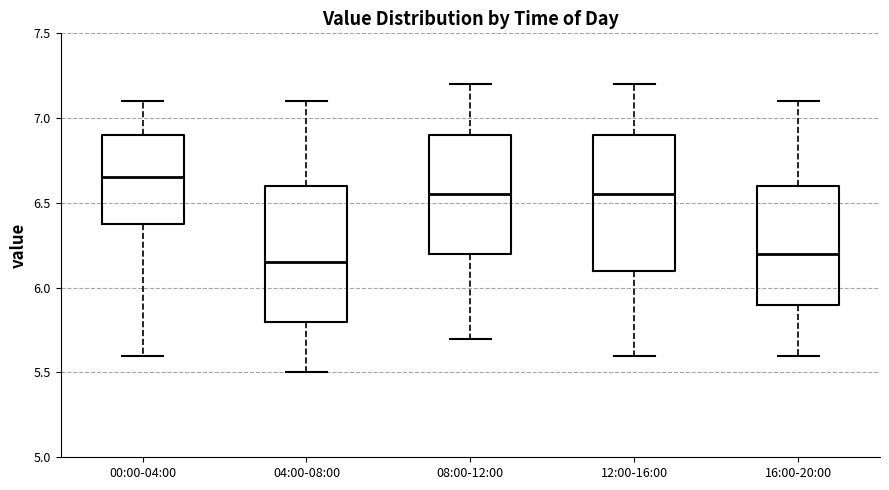

Reading left to right, transcribe this box plot: for each box, give where its median line is, the range the box spans, and where its two whiskers end, as read against the y-axis. The values are not printed on the chart, so give them approximately, as read against the axis.

00:00-04:00: median 6.65, box 6.40 to 6.90, whiskers 5.60 to 7.10
04:00-08:00: median 6.15, box 5.80 to 6.60, whiskers 5.50 to 7.10
08:00-12:00: median 6.55, box 6.20 to 6.90, whiskers 5.70 to 7.20
12:00-16:00: median 6.55, box 6.10 to 6.90, whiskers 5.60 to 7.20
16:00-20:00: median 6.20, box 5.90 to 6.60, whiskers 5.60 to 7.10